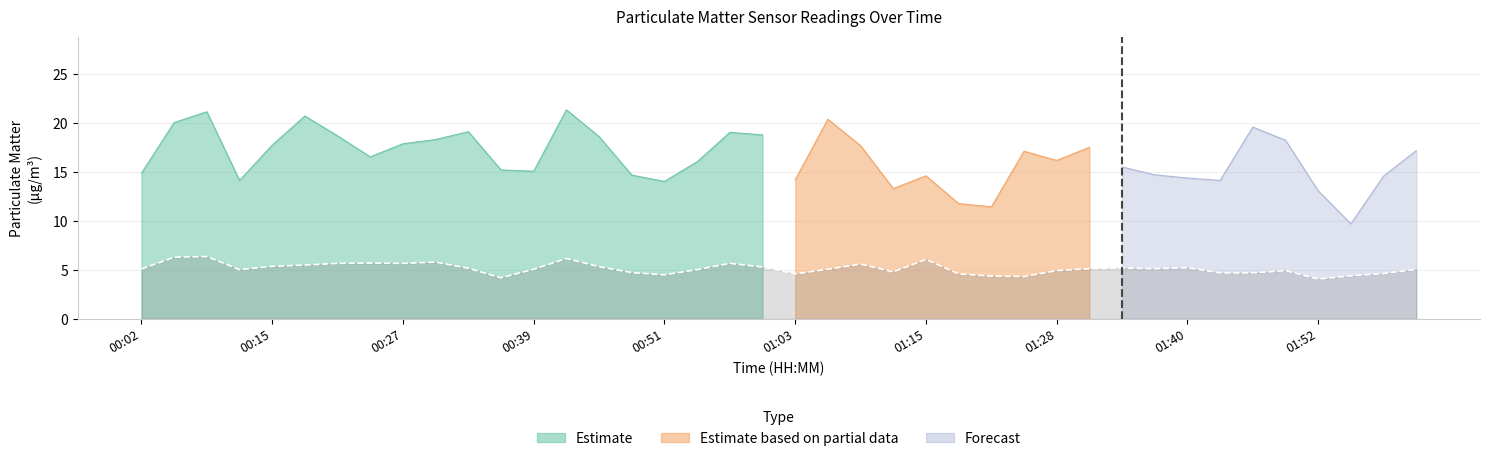

Where is the first local maximum?

00:08